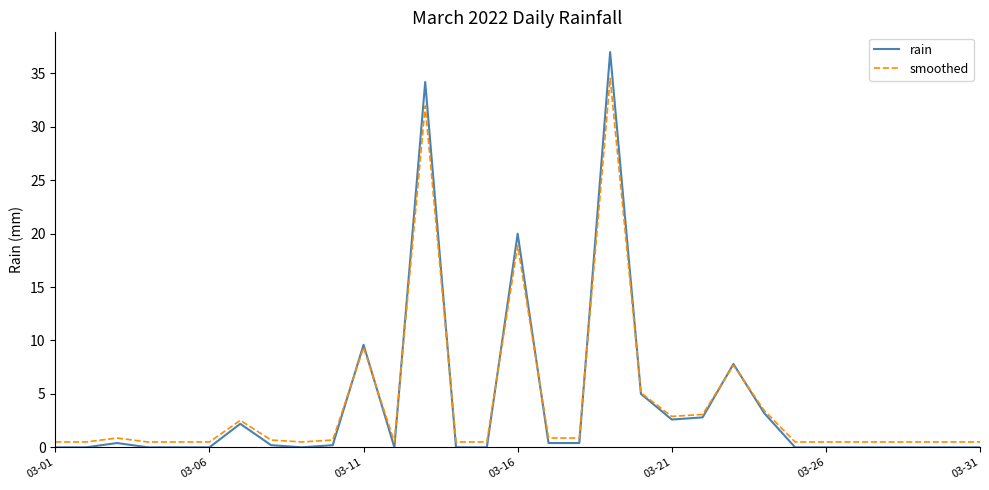

In rain, how many points are higher than both neighbors (excluding endpoints)?

7